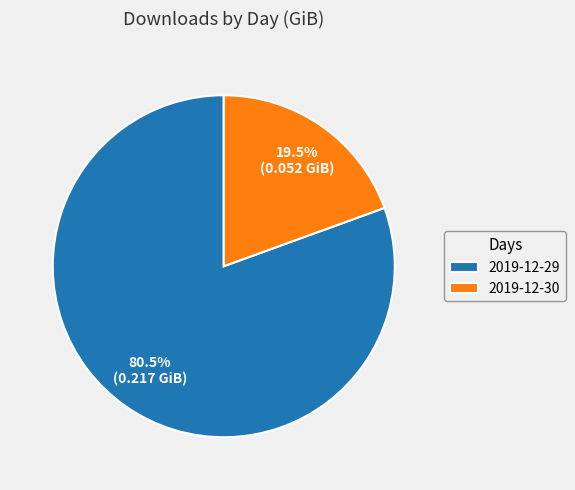

Do 2019-12-30 and 2019-12-29 together represent more than half of the pie?

Yes